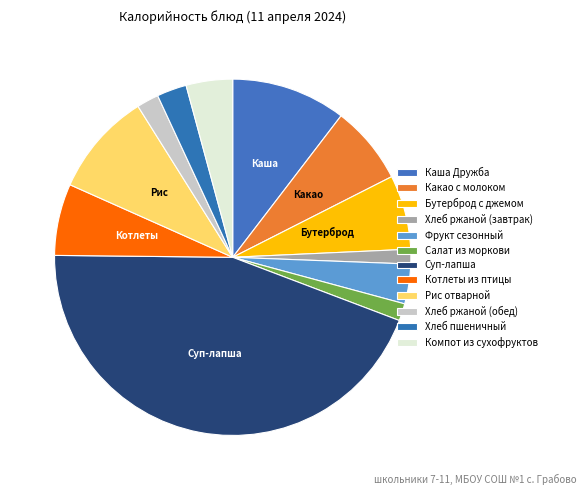

What percentage do Хлеб ржаной (обед) and Хлеб ржаной (завтрак) together represent?

3.3%